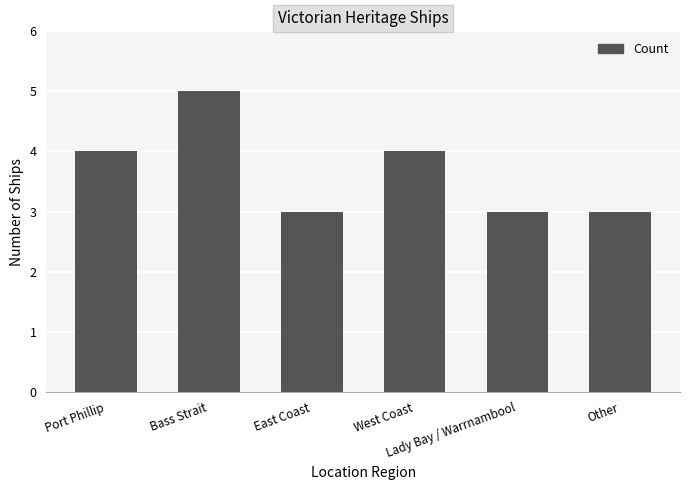

What is the smallest value displayed?

3